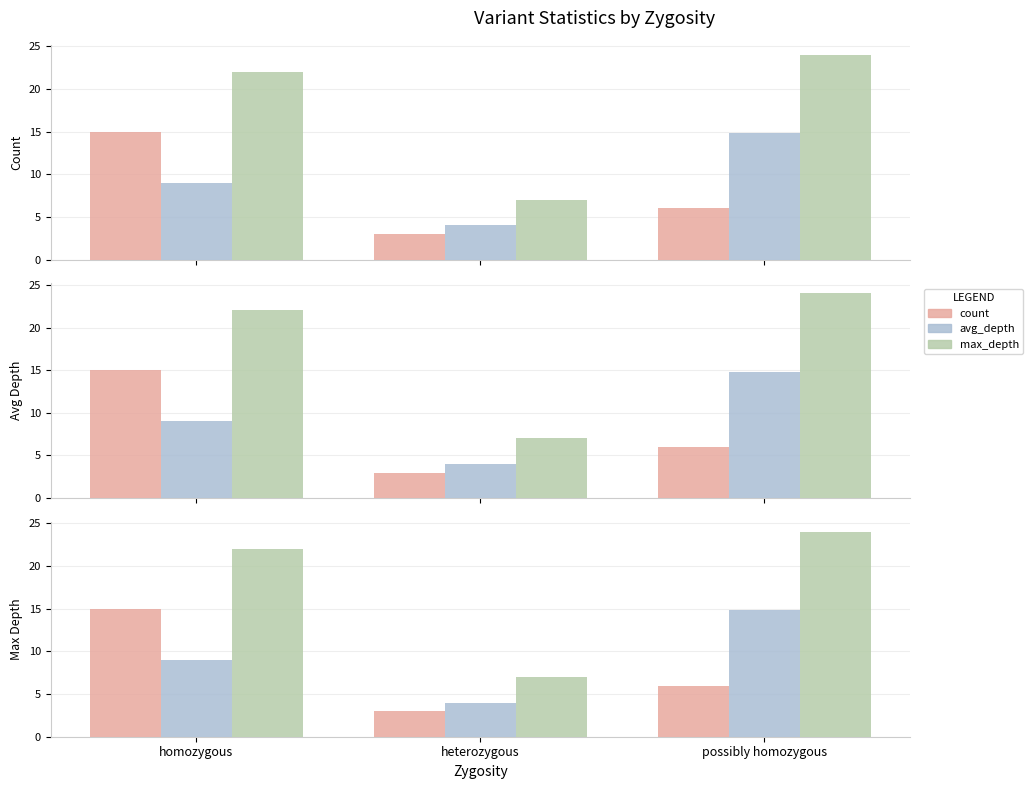

Which series has the largest range (max minus min)?

max_depth